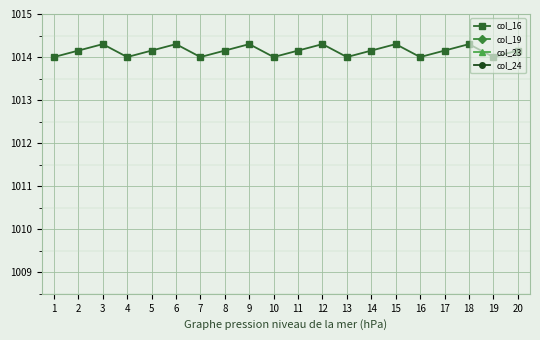

Between 9 and 12, which series saw the biggest shift?

col_16